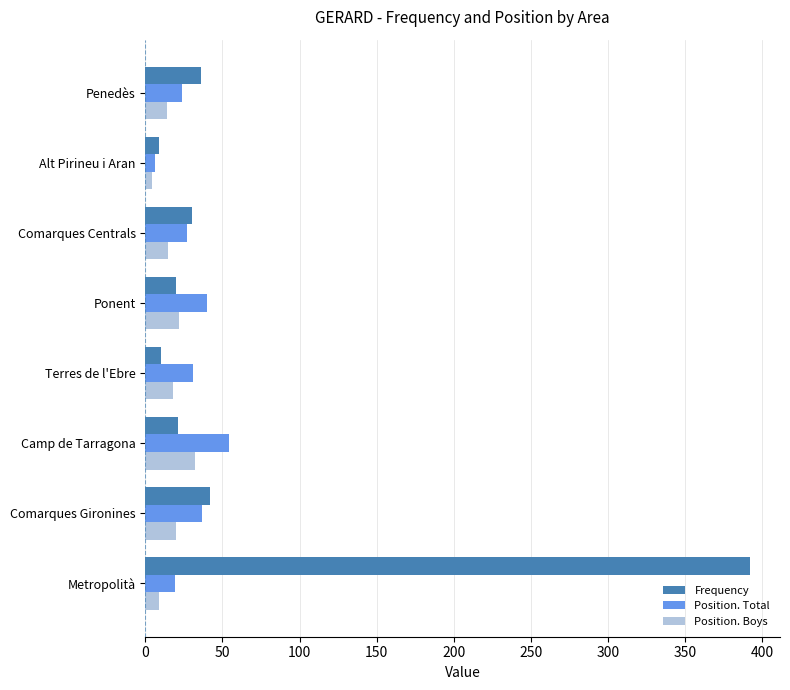

What is the spread (max minus min) of values at Comarques Gironines?

22